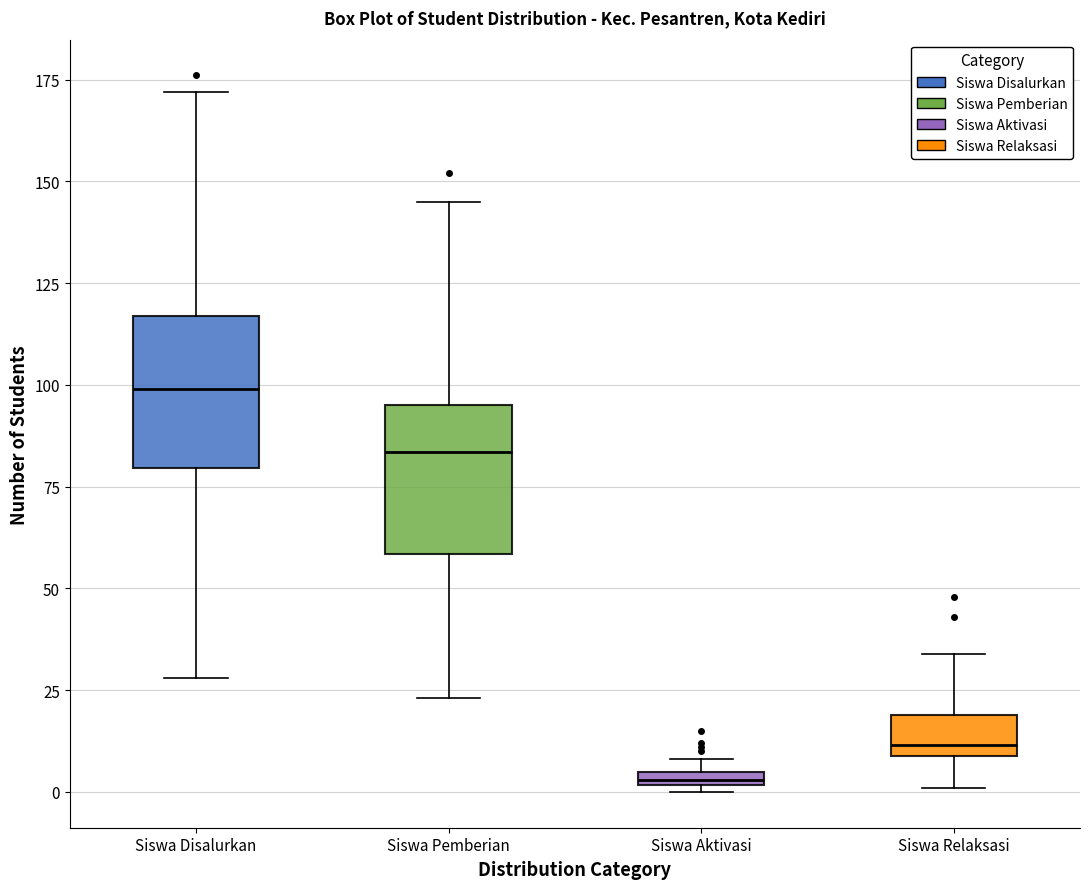

Where does the upper whisker of the box for Siswa Relaksasi end on the y-axis? The values are not printed on the chart, so give them approximately, as read against the axis.

35